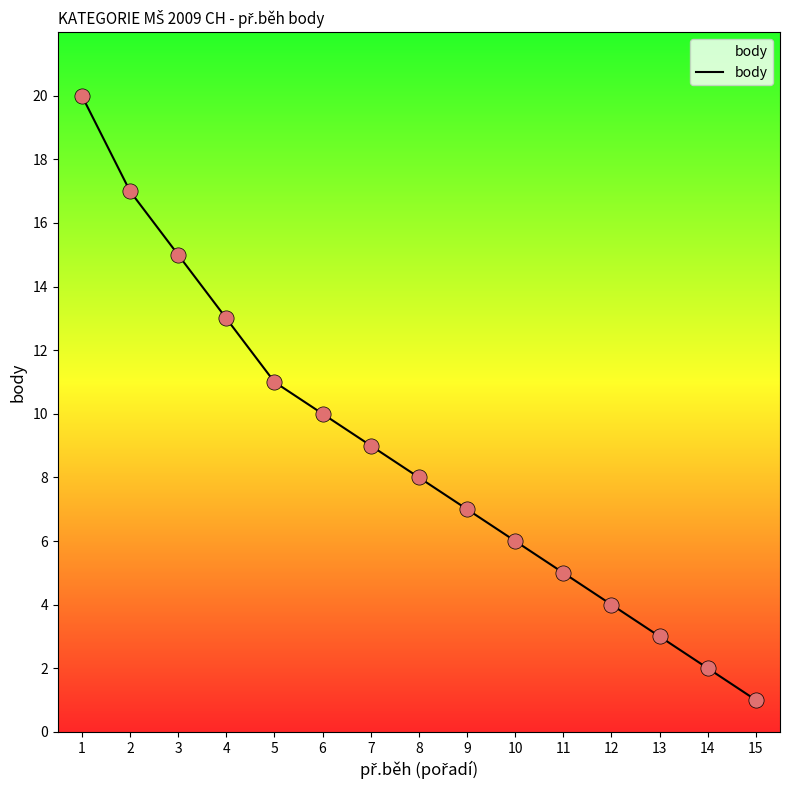

Approximately how many times larger is the value at 10 compared to 9?

0.9